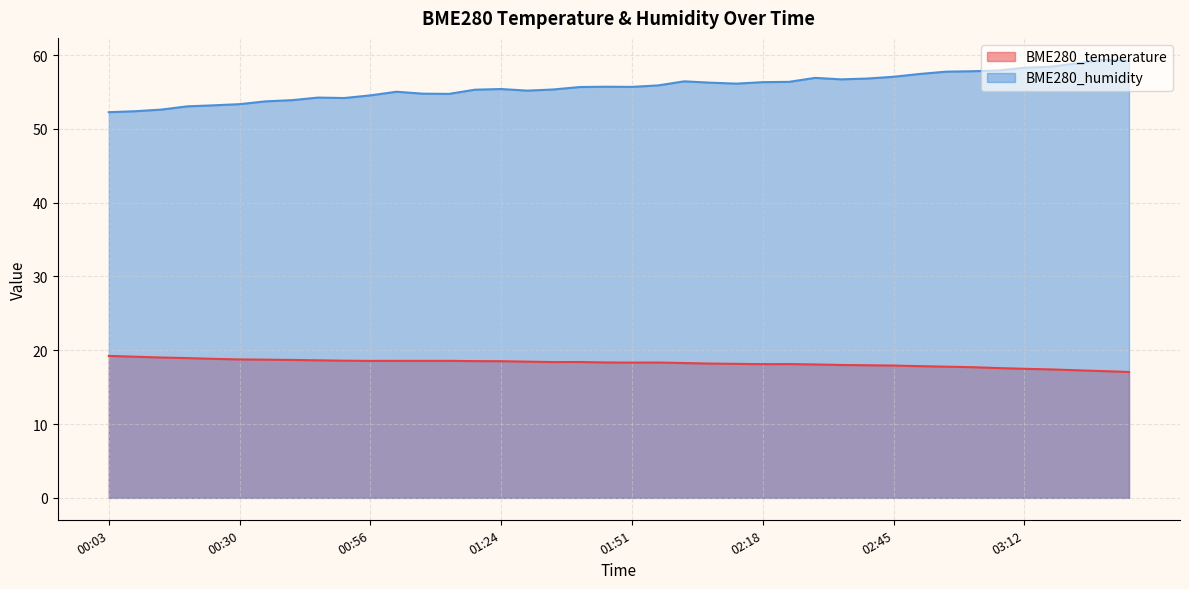

What is the maximum value for BME280_humidity?

59.4